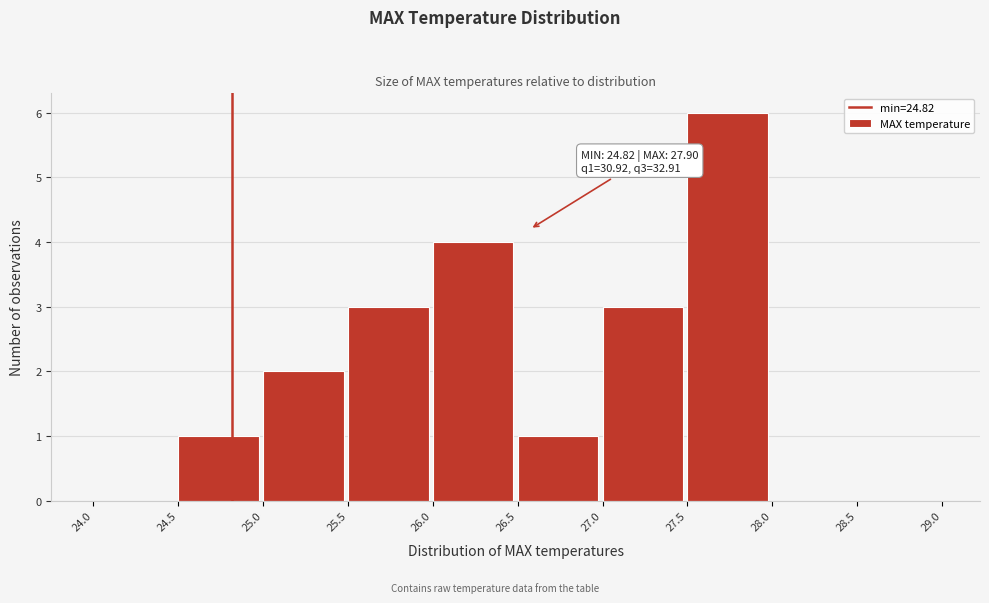

Which range on the x-axis has the tallest bar?

27.5 to 28.0